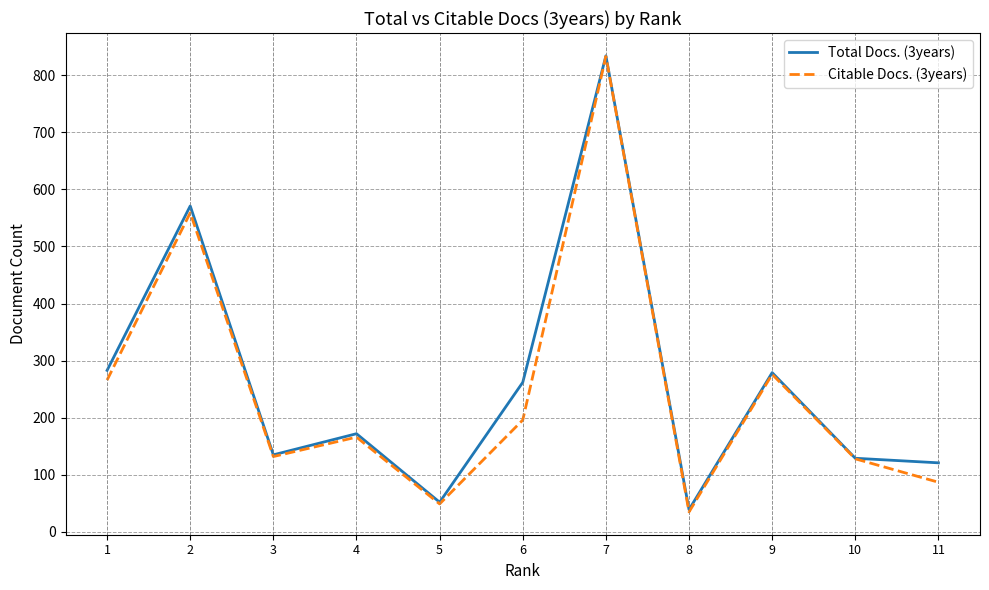

The value of Total Docs. (3years) at 1 is 283. True or false?

True